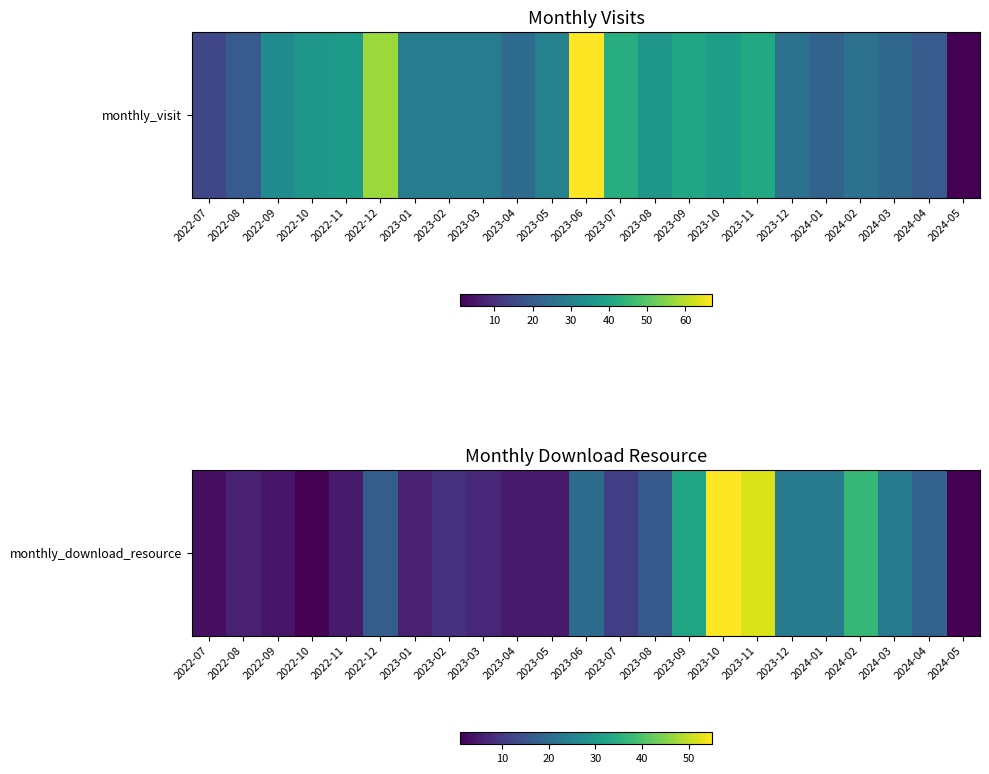

List the labels in order of value, smallest first.

2022-10, 2024-05, 2022-07, 2022-09, 2022-11, 2023-04, 2023-05, 2022-08, 2023-01, 2023-03, 2023-02, 2023-07, 2023-08, 2022-12, 2024-04, 2023-06, 2023-12, 2024-01, 2024-03, 2023-09, 2024-02, 2023-11, 2023-10